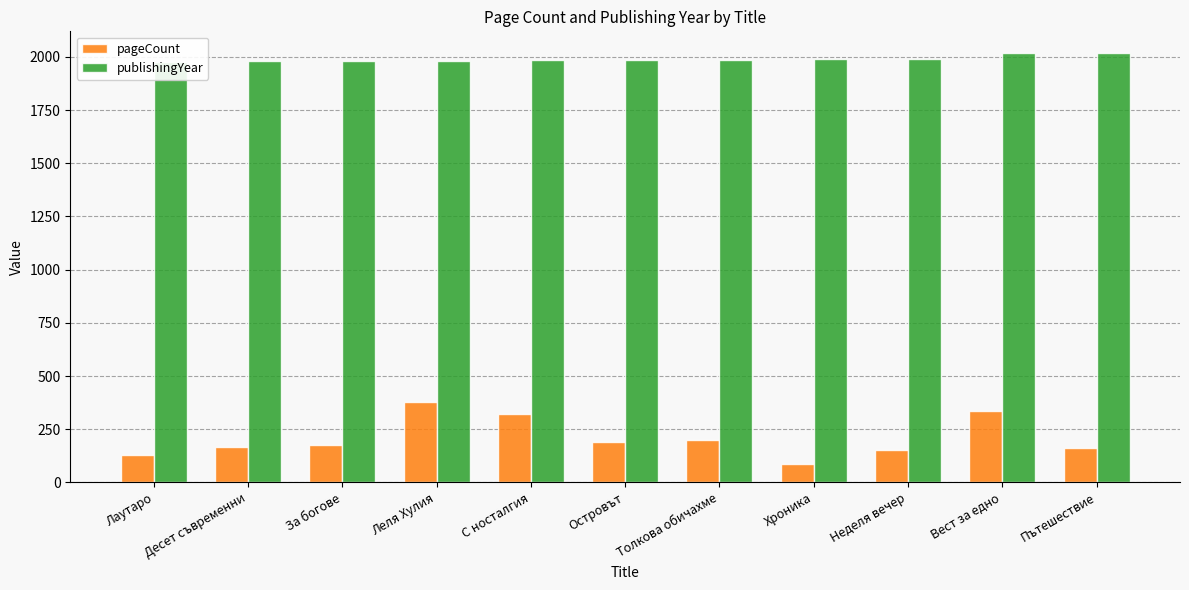

How many bars are there in total?

22